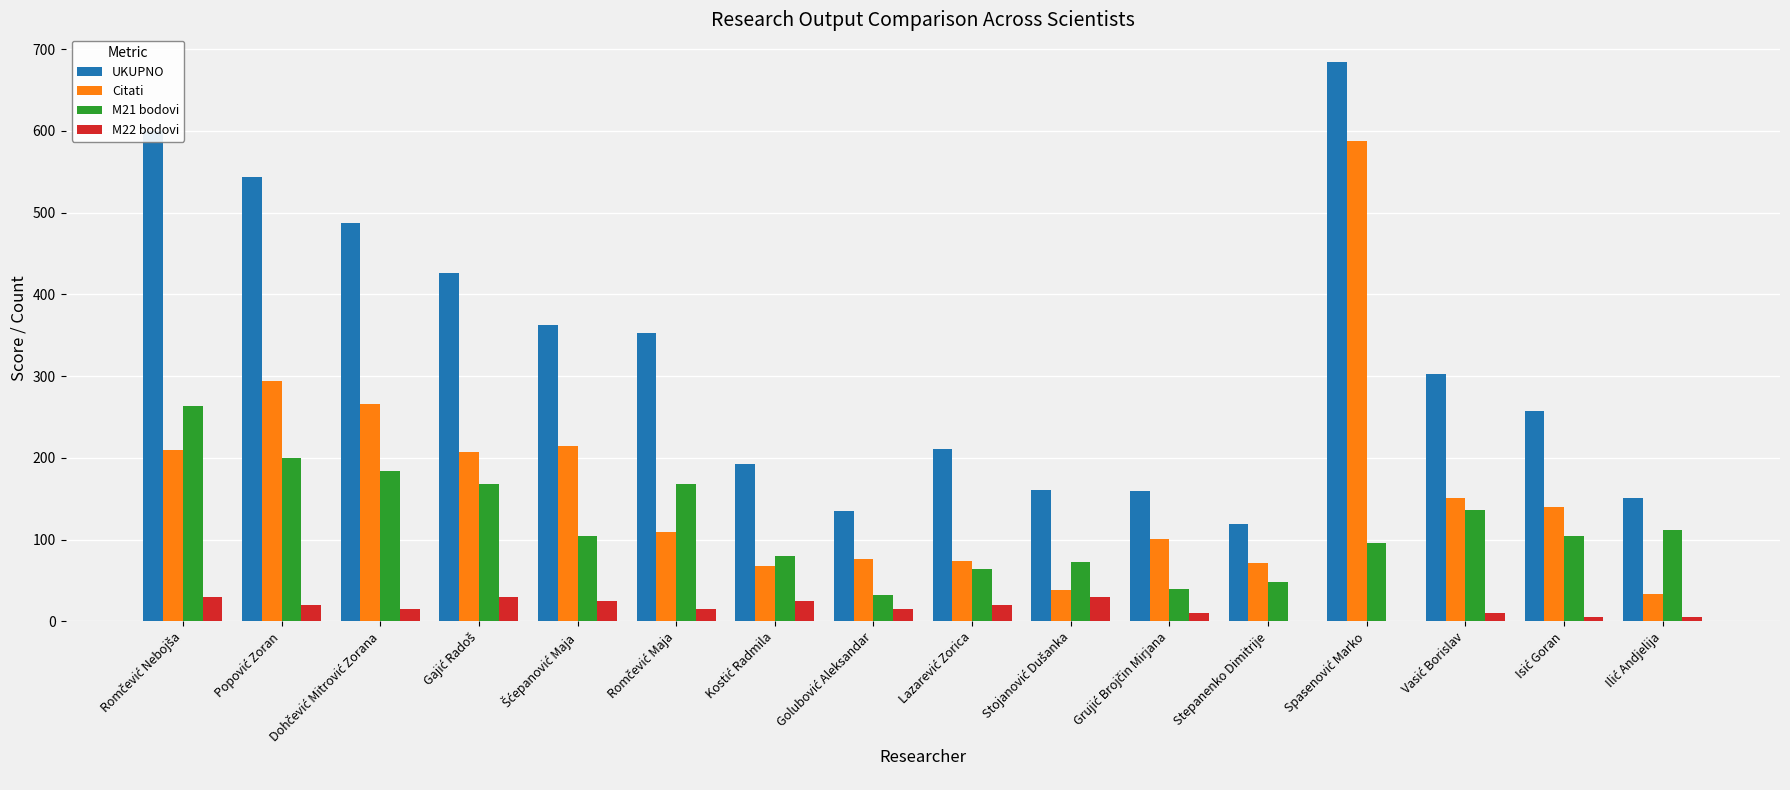

Which series has the largest total across all categories?

UKUPNO